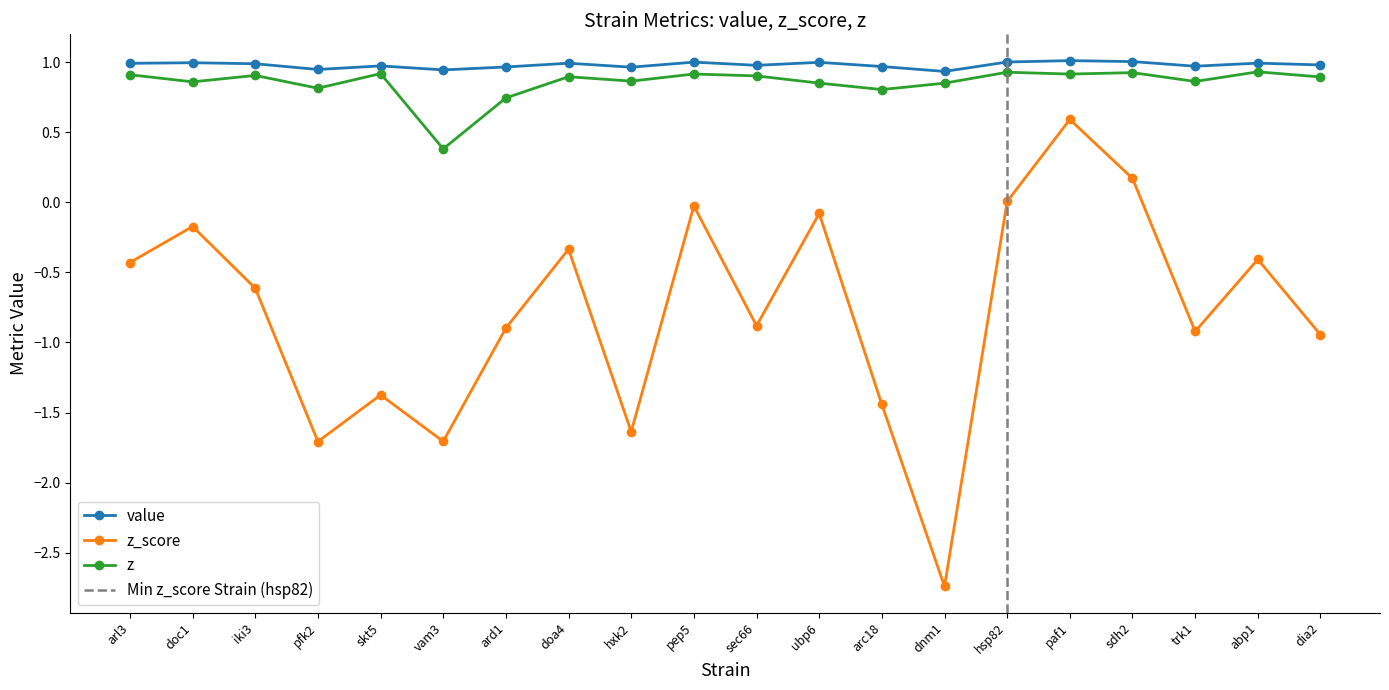

What is the minimum value for value?

0.9